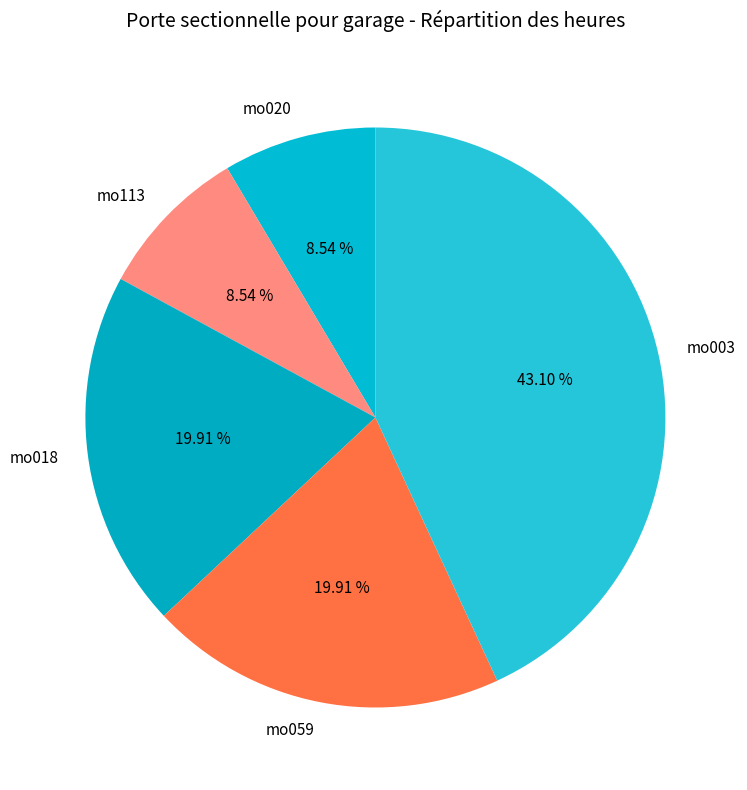

To the nearest percent, what is the difference between the mo059 and mo003 slice percentages?

23%